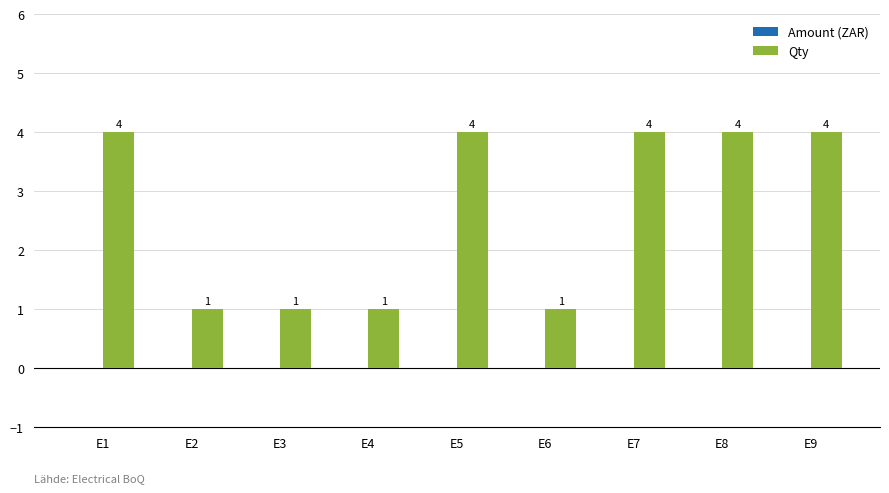

What is the maximum value shown in the chart?

4